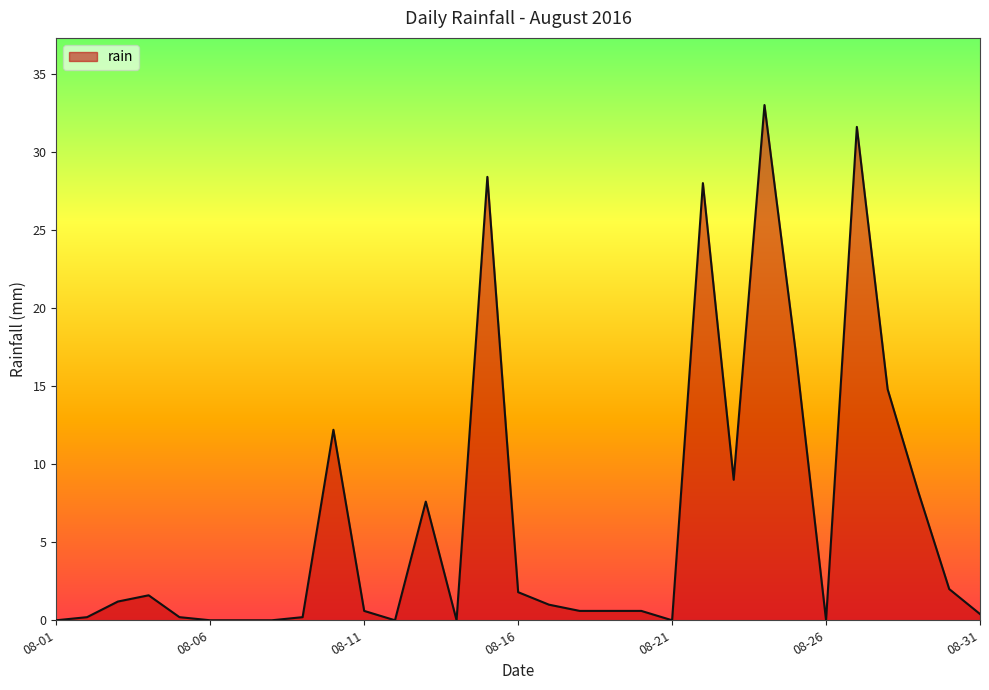

What is the difference between the maximum and minimum values?

33.0